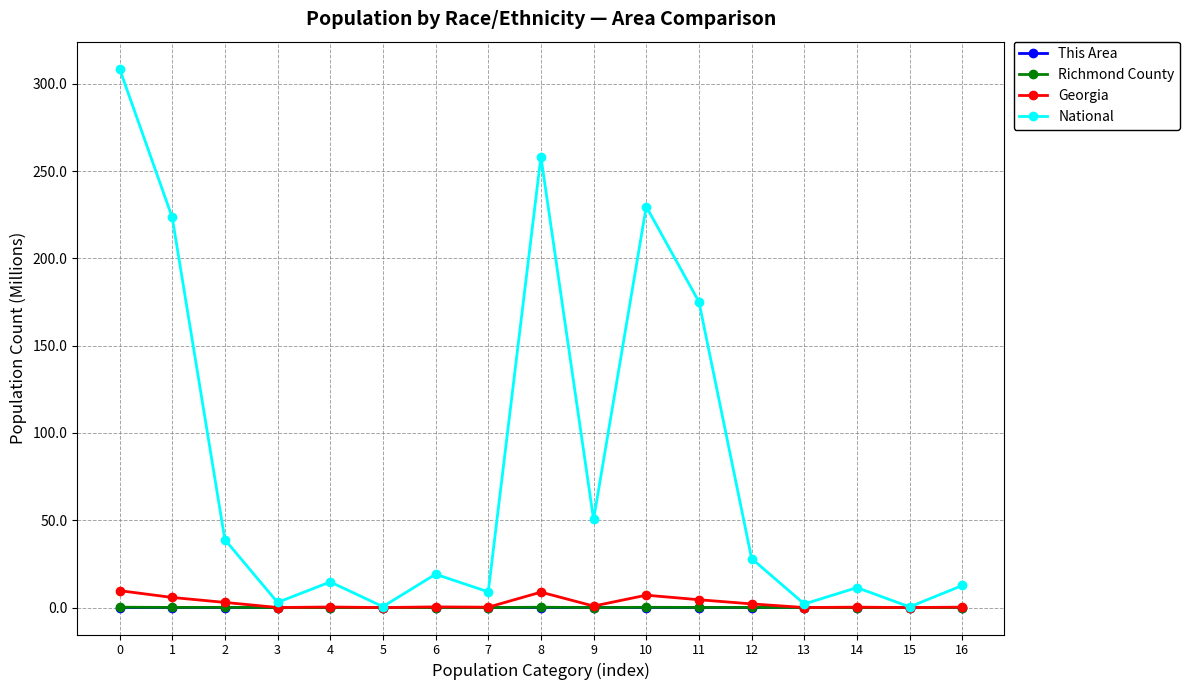

True or false: Georgia has more than 0 interior local peaks.

True